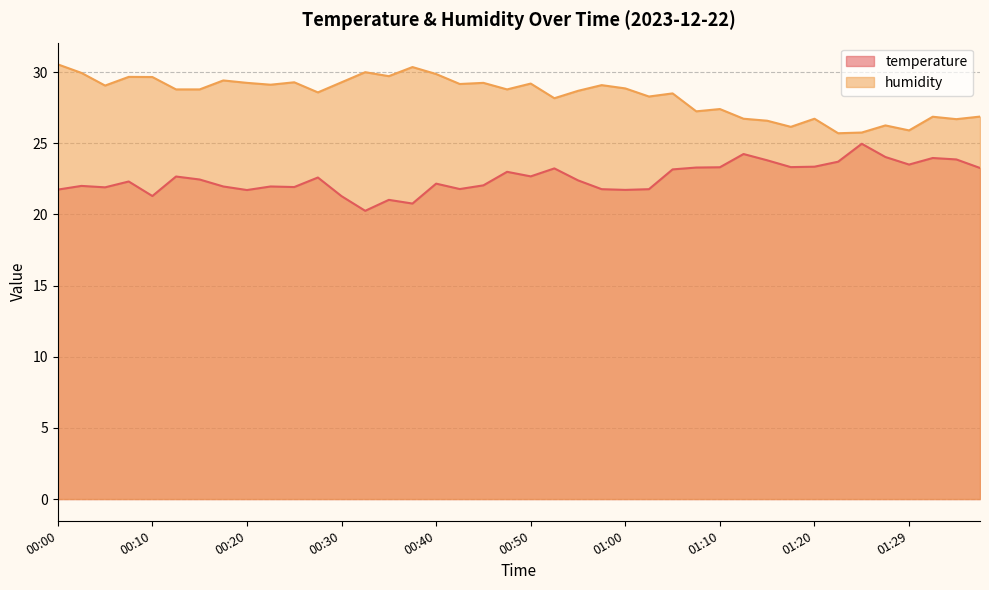

Read the humidity value at 00:35.

29.7